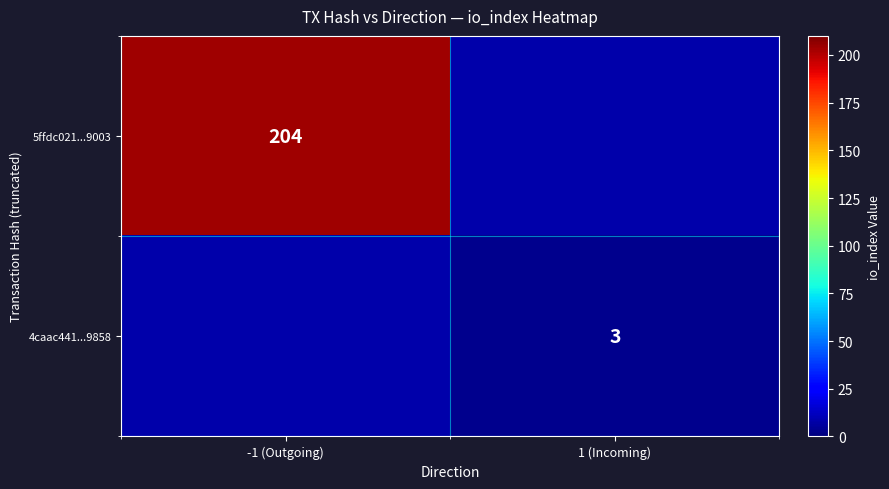

What is the total value across all series at -1 (Outgoing)?

204